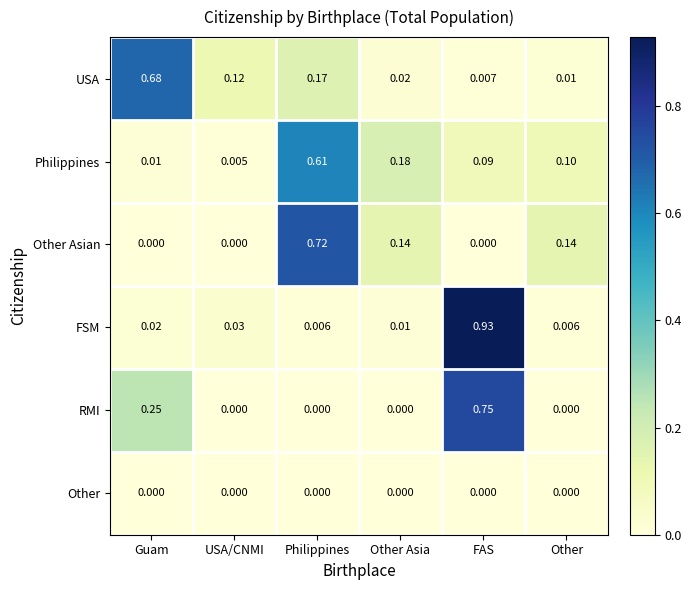

At which category does the chart reach its peak across all series?

FAS